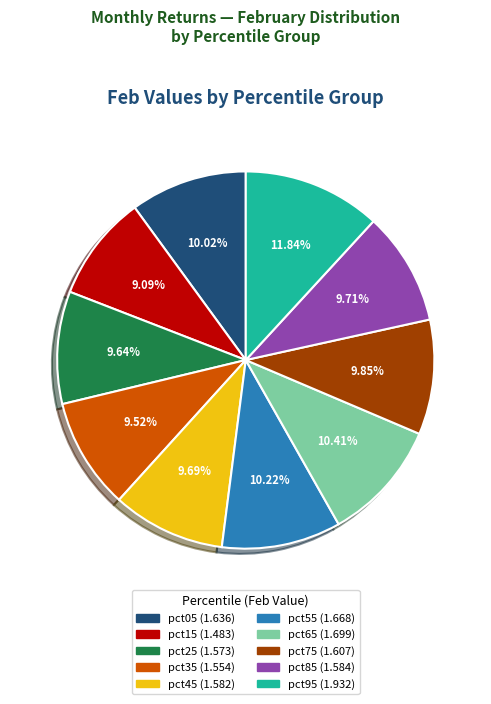

Is it true that pct85 is 10% of the pie?

True